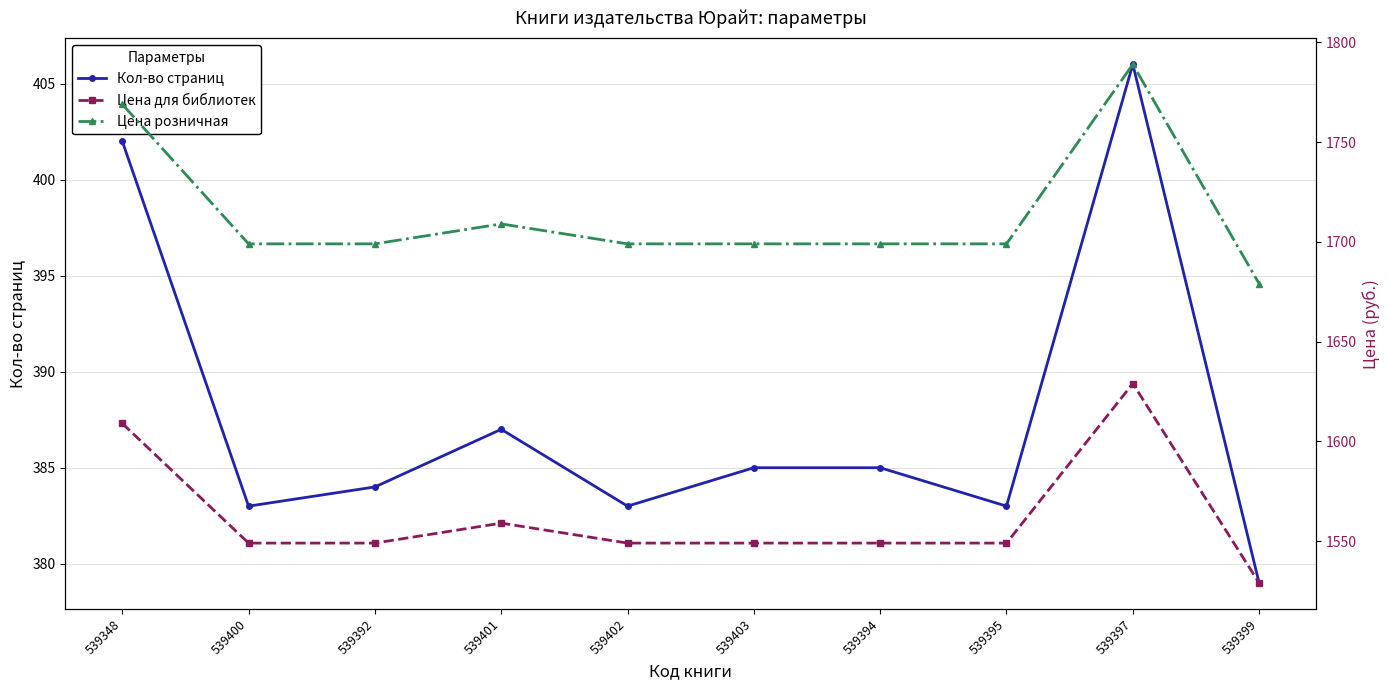

List the series in order of their peak value, highest first.

Цена розничная, Цена для библиотек, Кол-во страниц